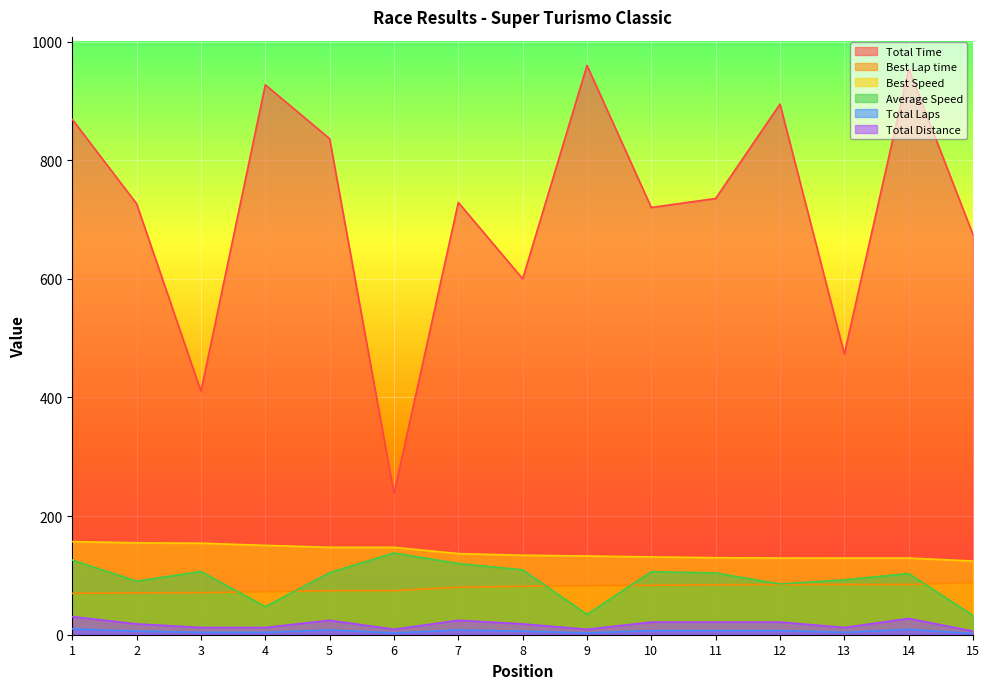

Is the value of Total Distance at 11 greater than the value of Best Lap time at 7?

No